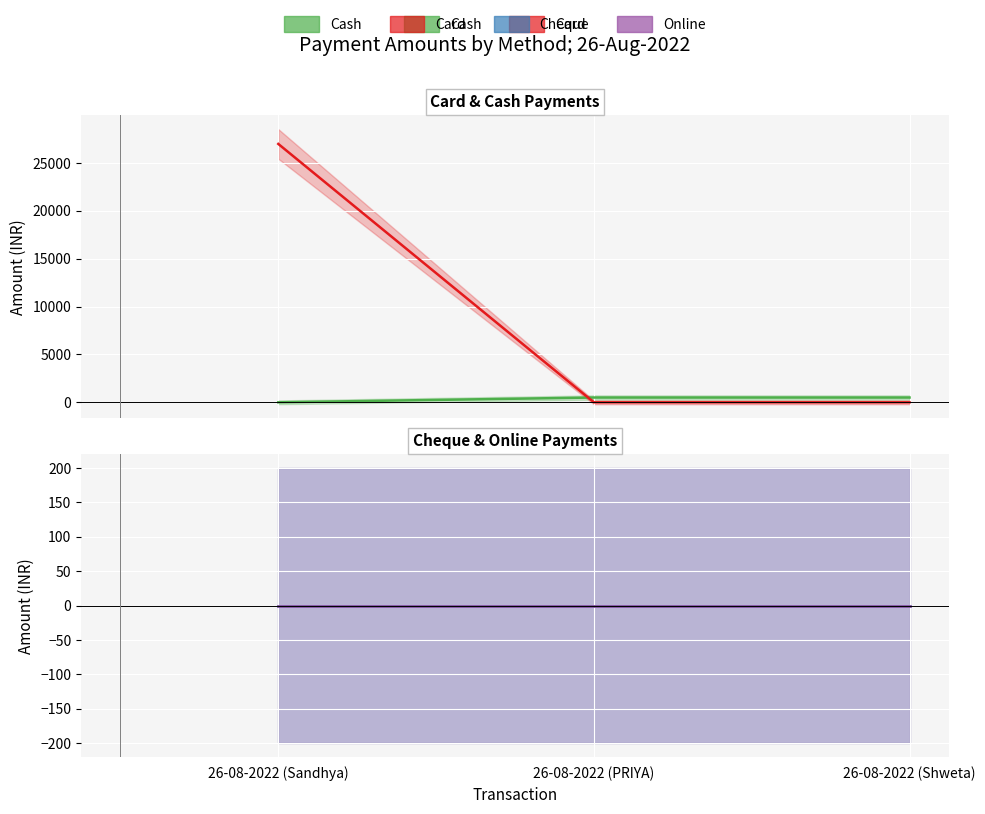

What is the label of the 1st point from the left?

26-08-2022 (Sandhya)